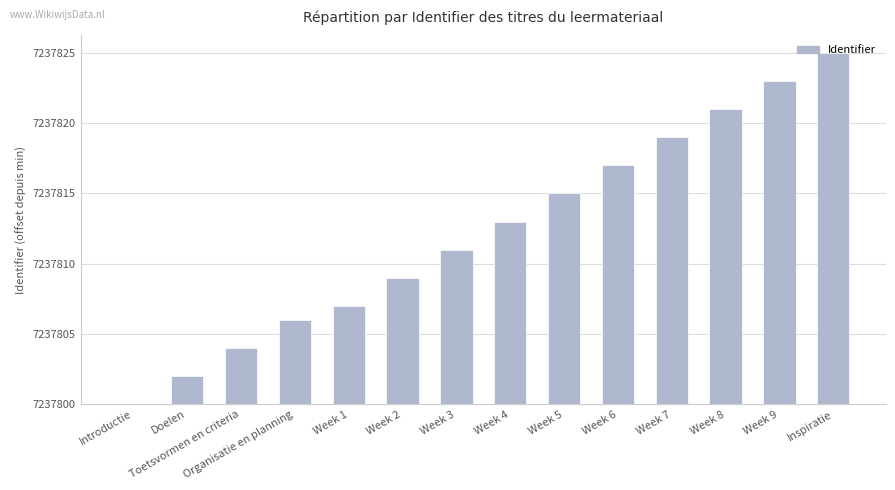

What is the difference between the values at Week 7 and Toetsvormen en criteria?

15